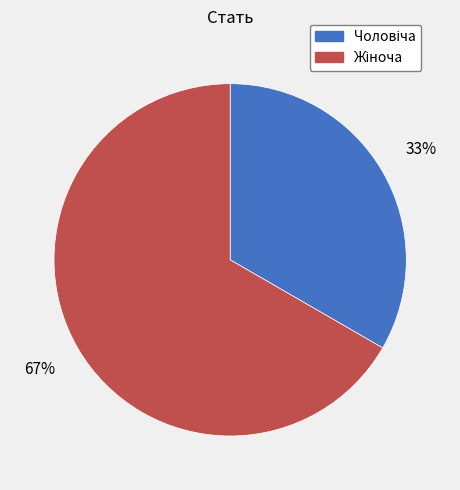

Is there a majority slice in this chart?

Yes